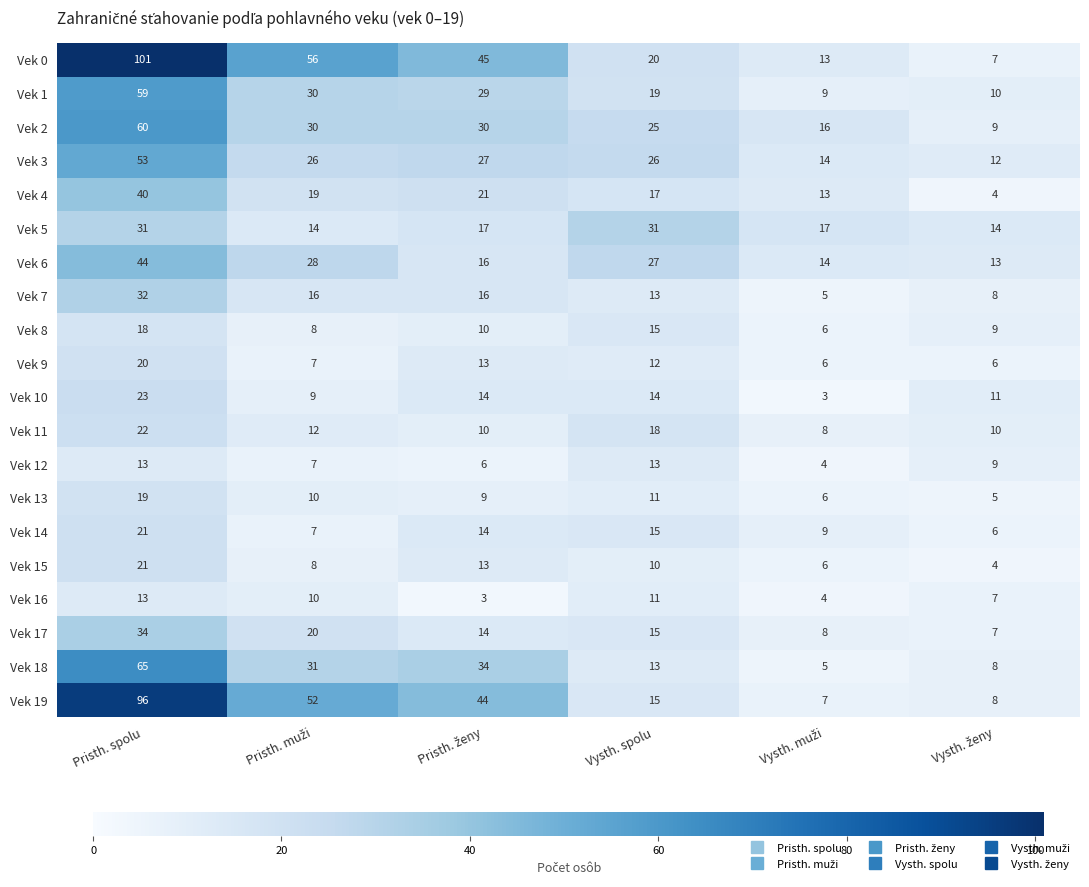

At how many categories does at least one series exceed 66?

1